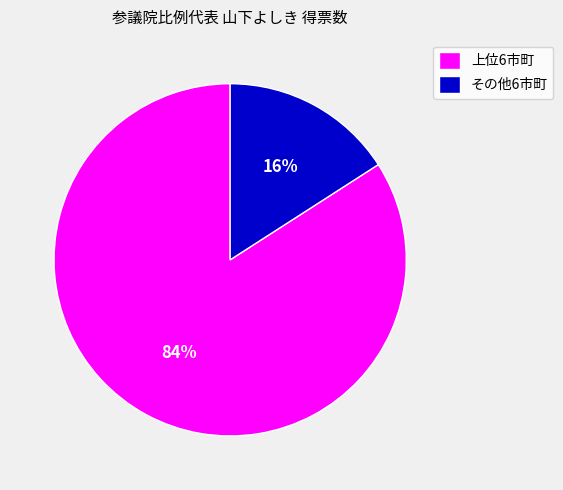

Is it true that 上位6市町 is 84% of the pie?

True